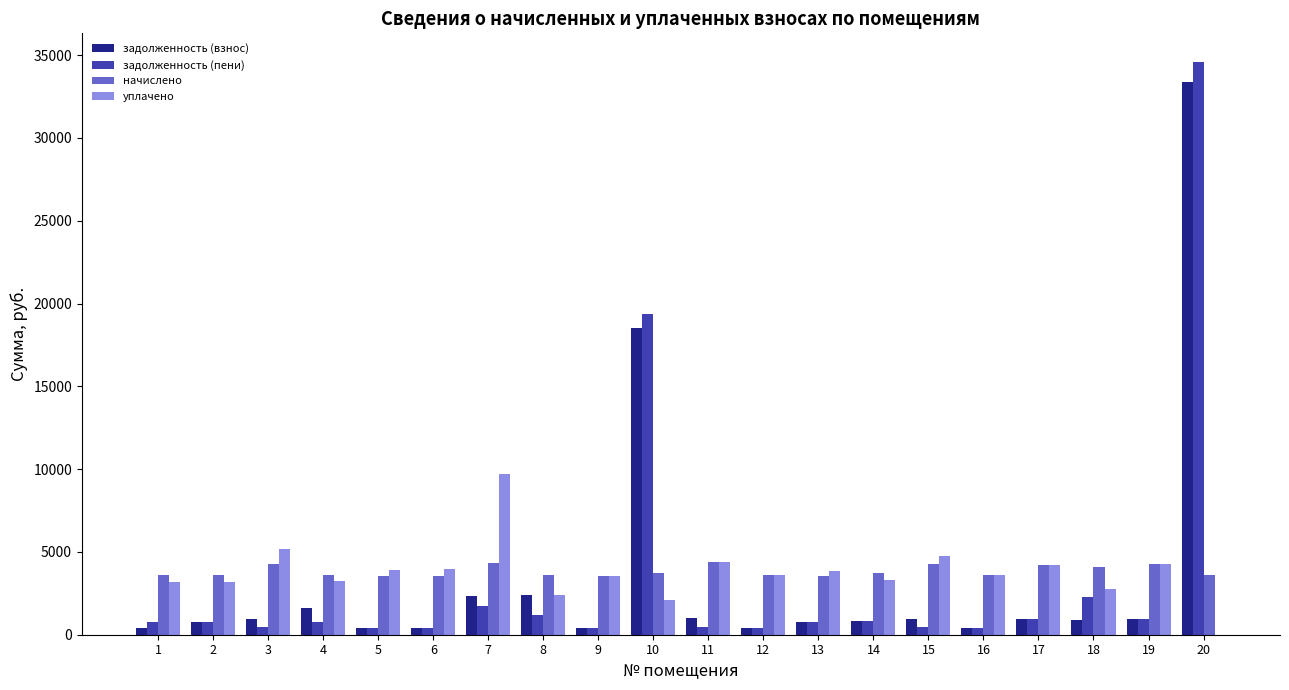

The value of начислено at 4 is 869.3. True or false?

False